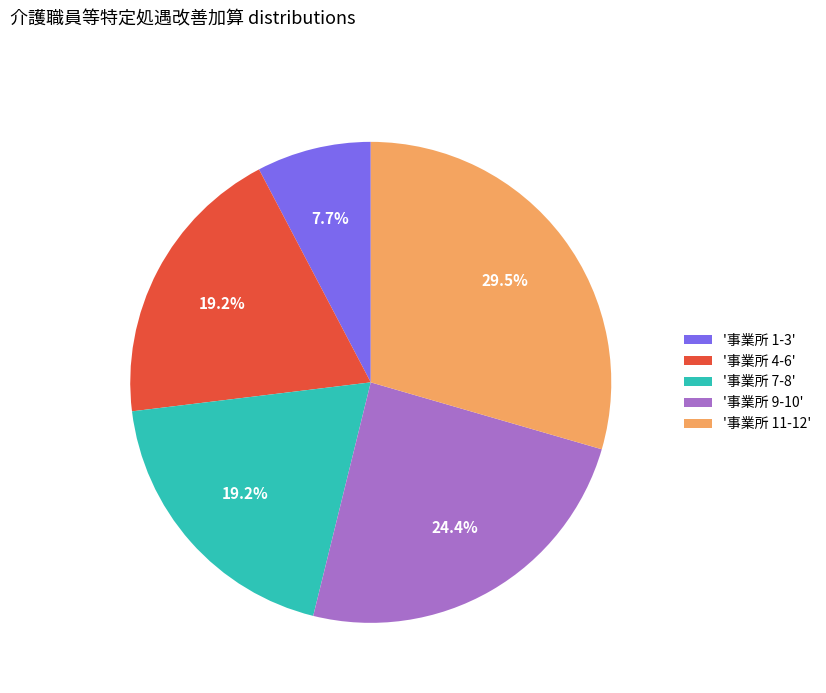

How many segments does this pie chart have?

5